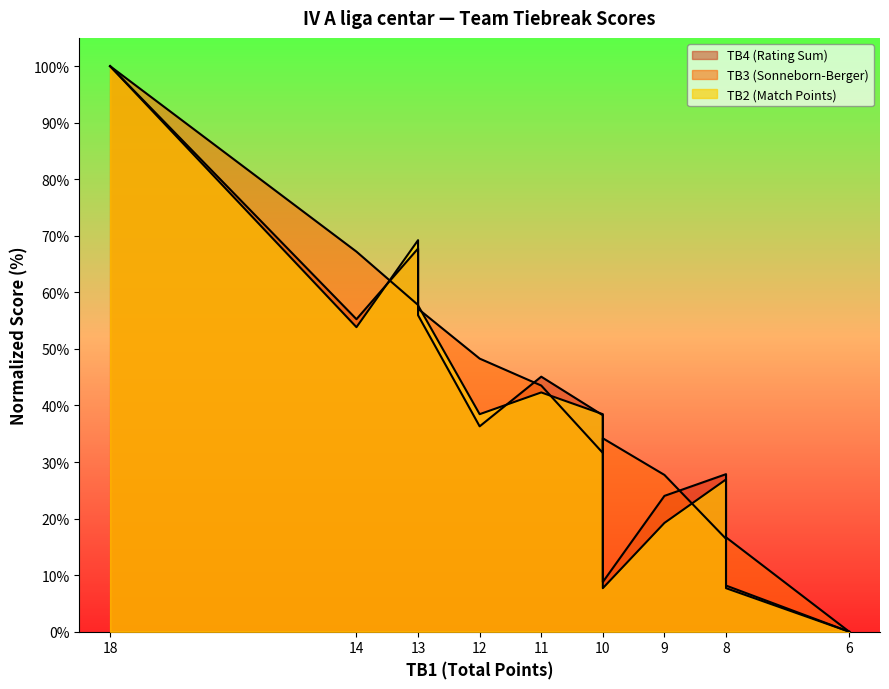

Rank the series at 18 from highest to lowest value.

TB2, TB3, TB4